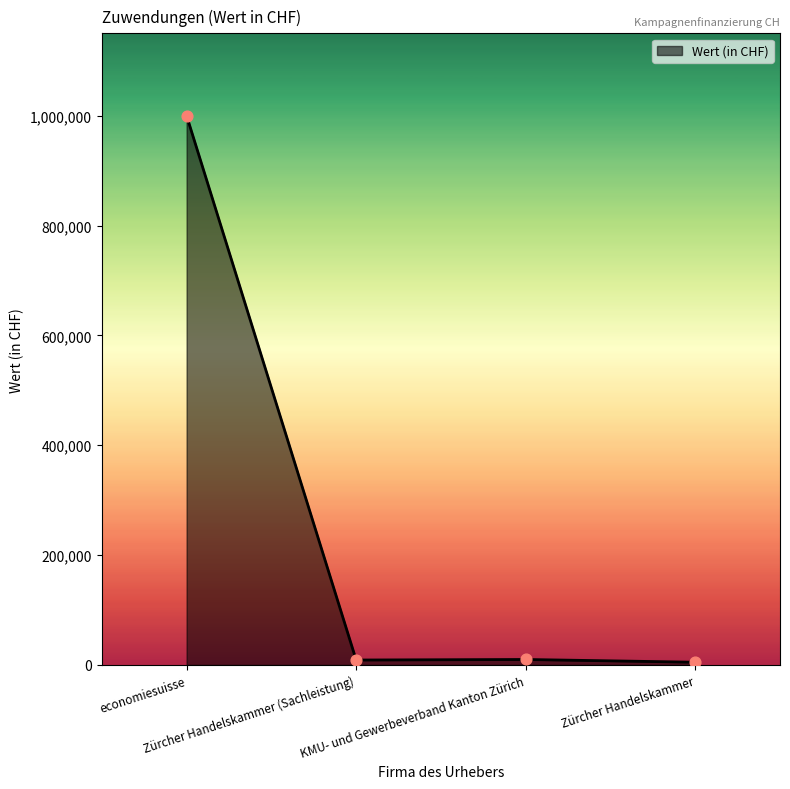

Approximately how many times larger is the value at economiesuisse compared to KMU- und Gewerbeverband Kanton Zürich?

100.0